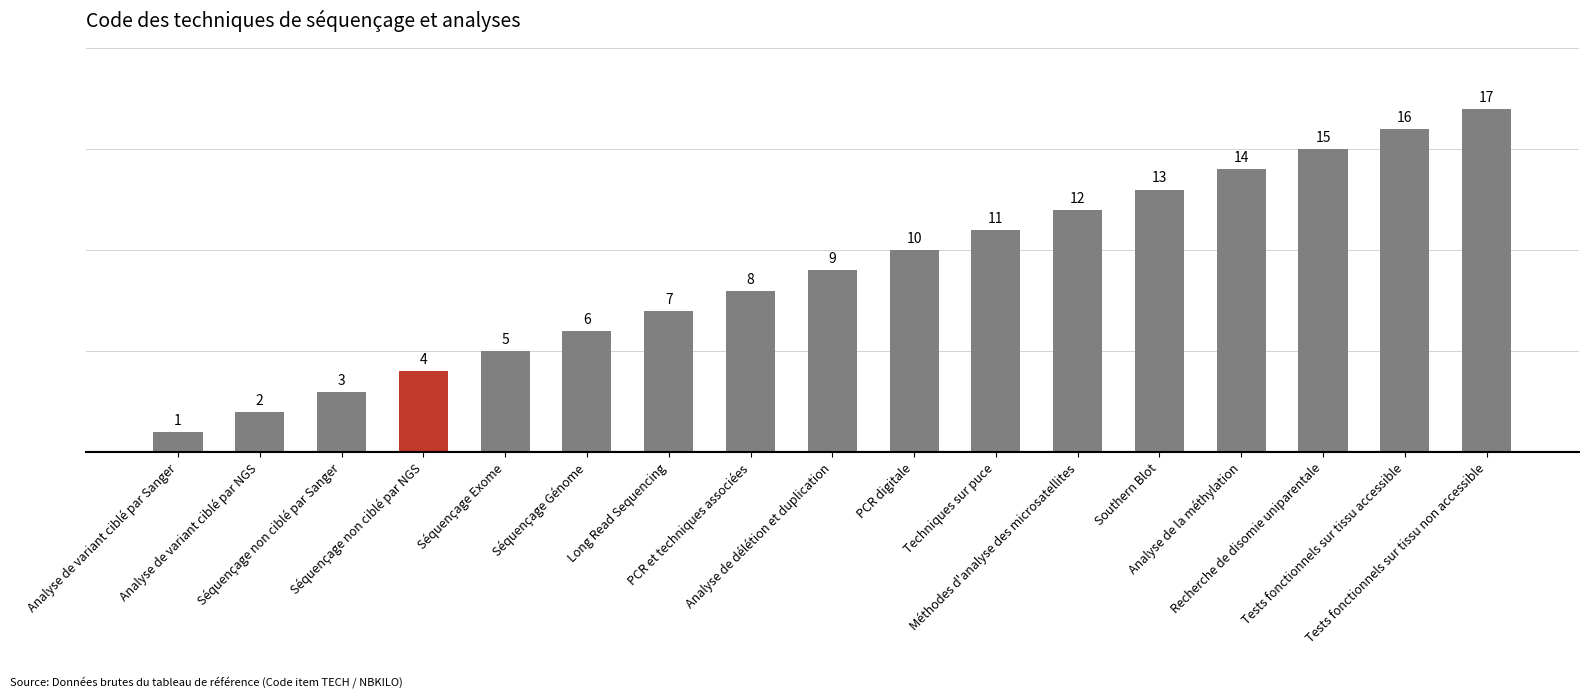

The value at Southern Blot is 19. True or false?

False